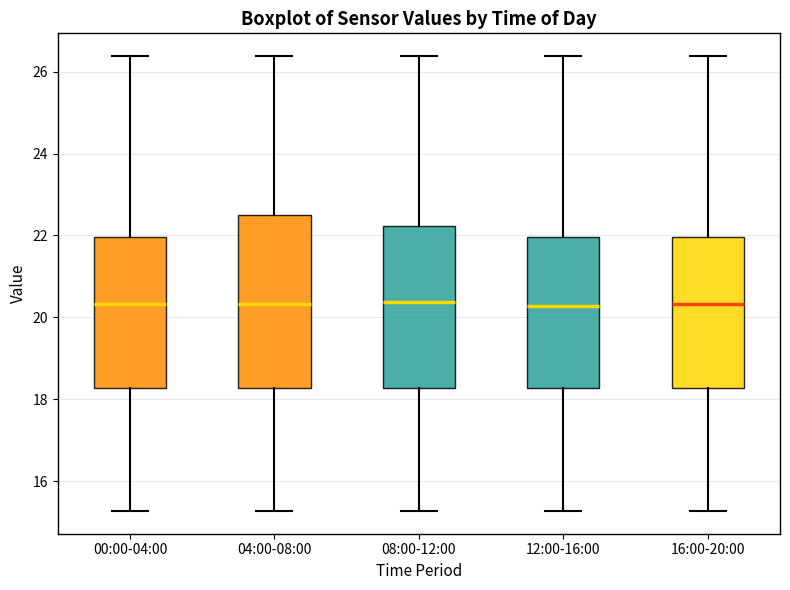

Reading left to right, read every box against the y-axis: the position of its median line, the range the box covers, and the ends of its whiskers. The values are not printed on the chart, so give them approximately, as read against the axis.

00:00-04:00: median 20.4, box 18.2 to 22.0, whiskers 15.2 to 26.4
04:00-08:00: median 20.4, box 18.2 to 22.4, whiskers 15.2 to 26.4
08:00-12:00: median 20.4, box 18.2 to 22.2, whiskers 15.2 to 26.4
12:00-16:00: median 20.2, box 18.2 to 22.0, whiskers 15.2 to 26.4
16:00-20:00: median 20.4, box 18.2 to 22.0, whiskers 15.2 to 26.4